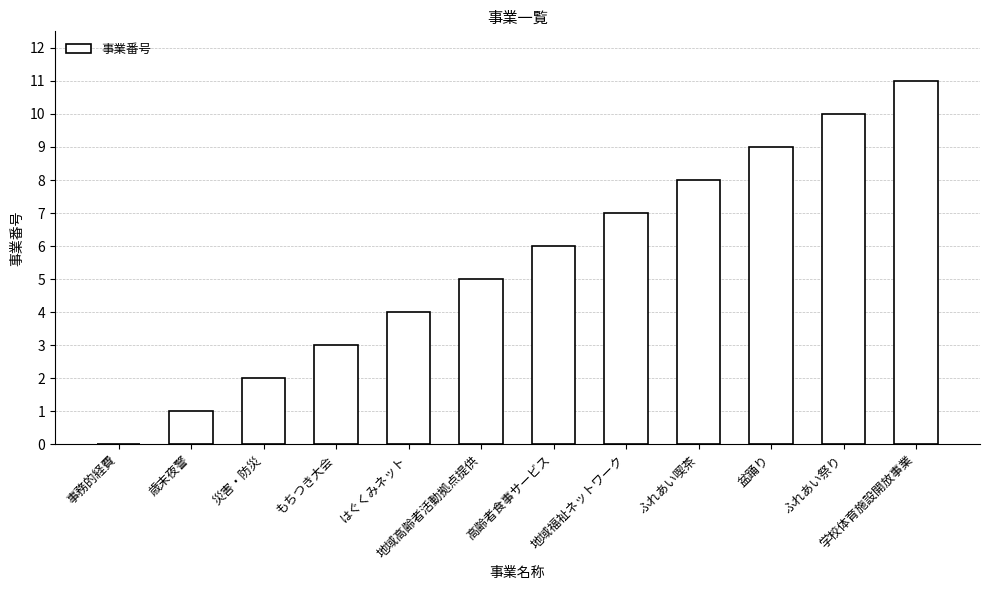

What is the change in value from はぐくみネット to ふれあい喫茶?

+4